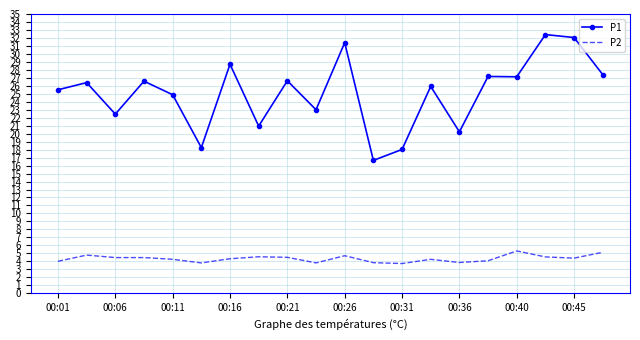

Which series has the widest spread of values?

P1